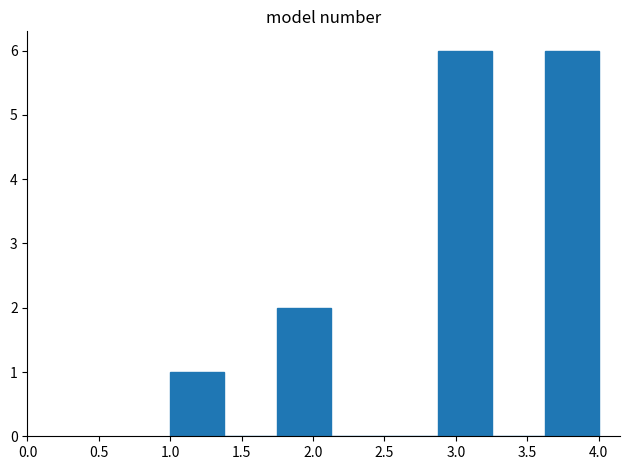

Reading left to right, transcribe this chart: for each bar, give the range it covers on the x-axis and its height. Neither the bar edges nor the heights are printed on the chart, so give them approximately, as read against the axes.

1.000 to 1.375: 1
1.375 to 1.750: 0
1.750 to 2.125: 2
2.125 to 2.500: 0
2.500 to 2.875: 0
2.875 to 3.250: 6
3.250 to 3.625: 0
3.625 to 4.000: 6